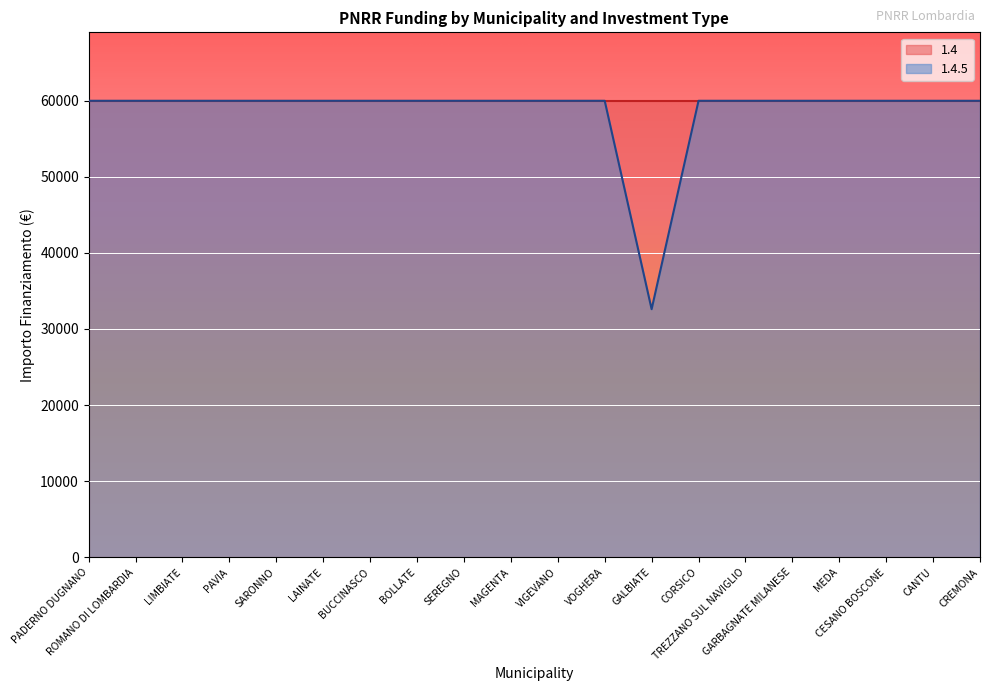

How many points are lower than both their immediate neighbors (excluding endpoints)?

1